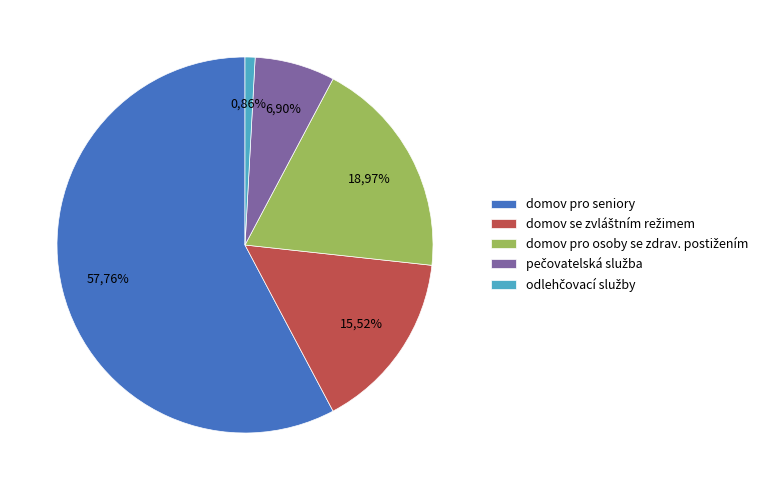

Which category has the biggest portion of the pie?

domov pro seniory